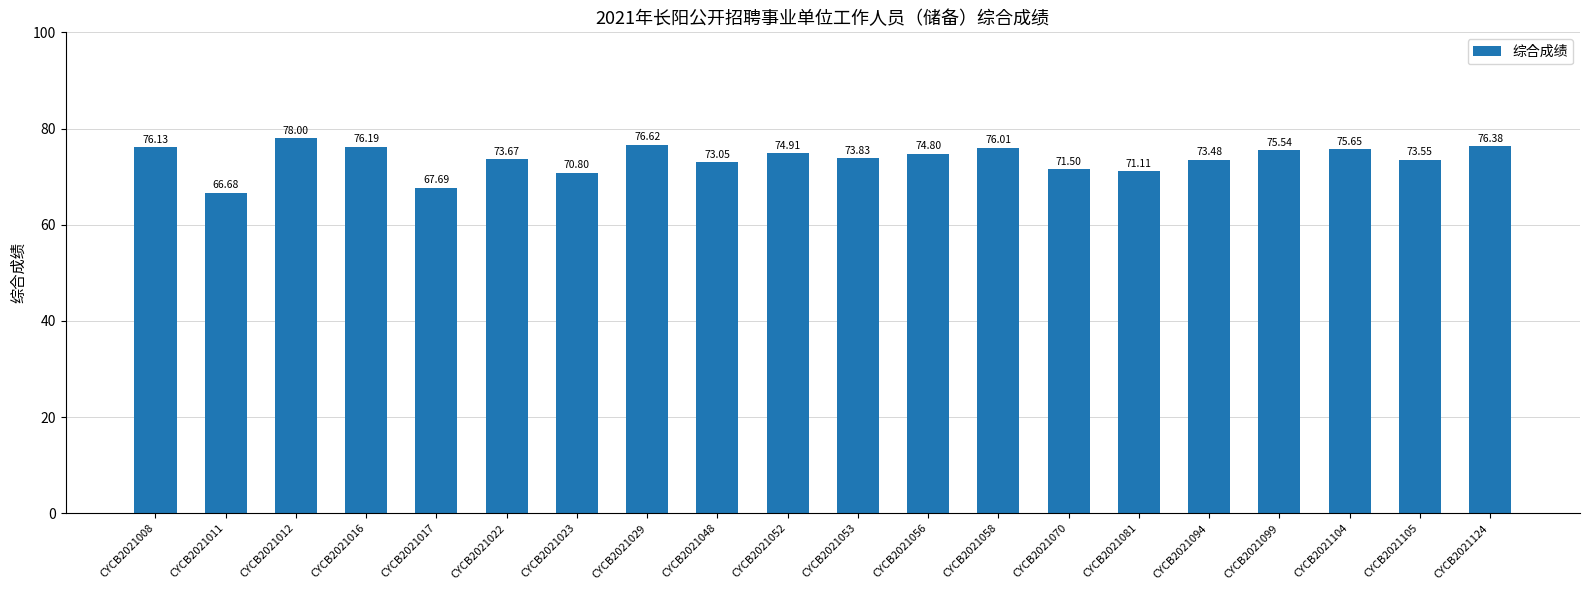

Approximately how many times larger is the value at CYCB2021124 compared to CYCB2021029?

1.0